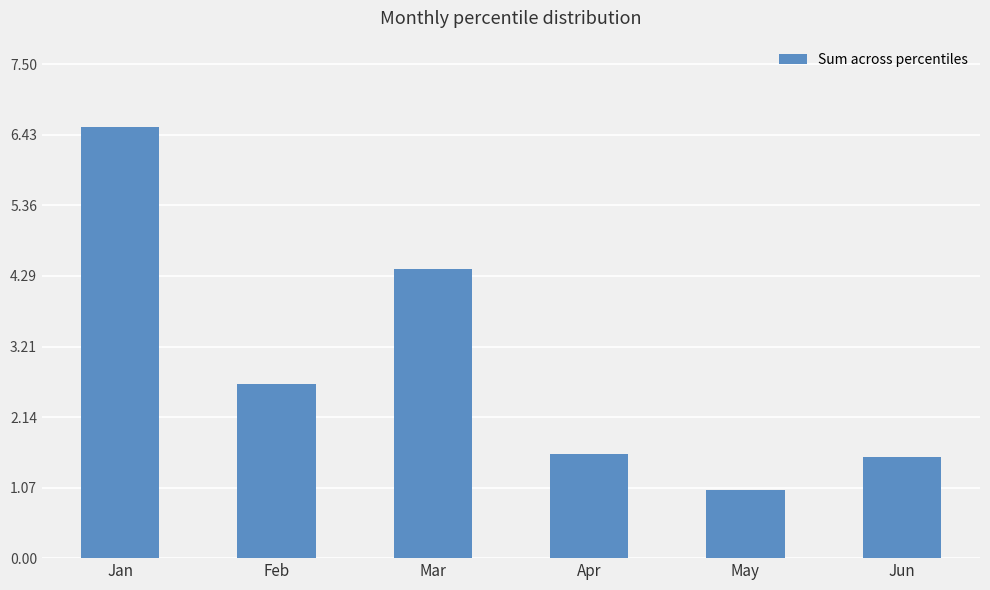

Between Jan and Jun, which is larger?

Jan